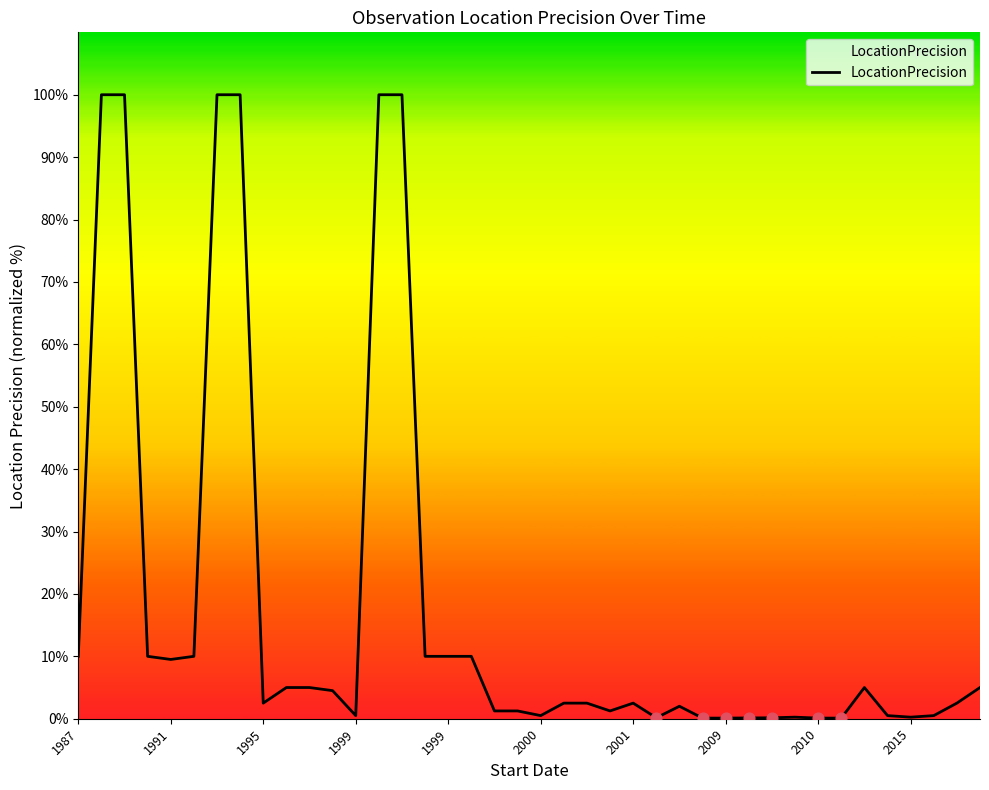

What is the maximum value shown in the chart?

100.0